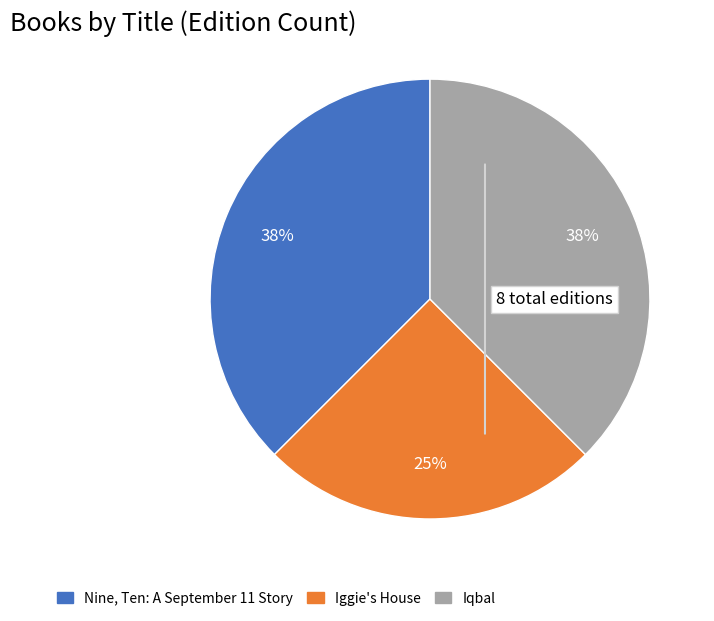

Count the number of slices in the pie.

3